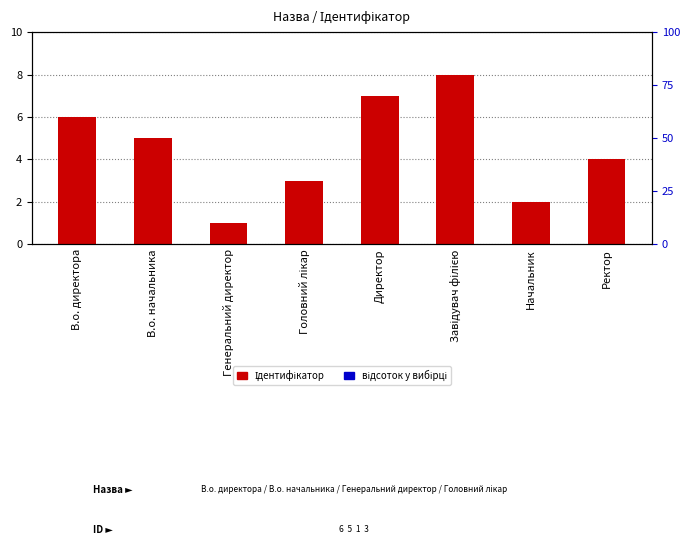

How many values are between 3 and 7?

5